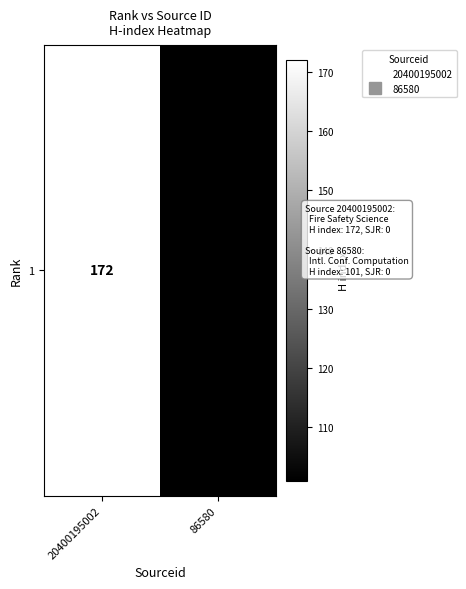

Rank the categories by value from highest to lowest.

20400195002, 86580